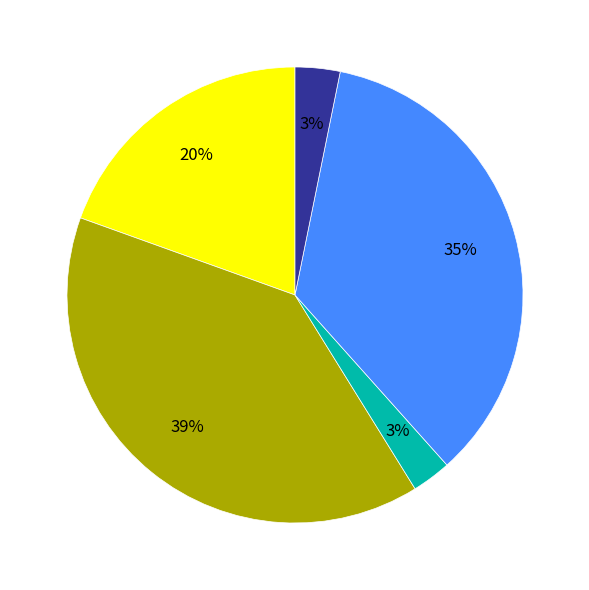

Count the number of slices in the pie.

5